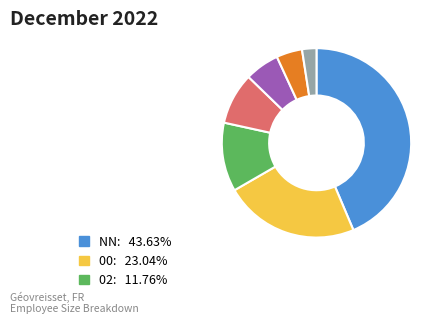

Does any single category account for the majority?

No